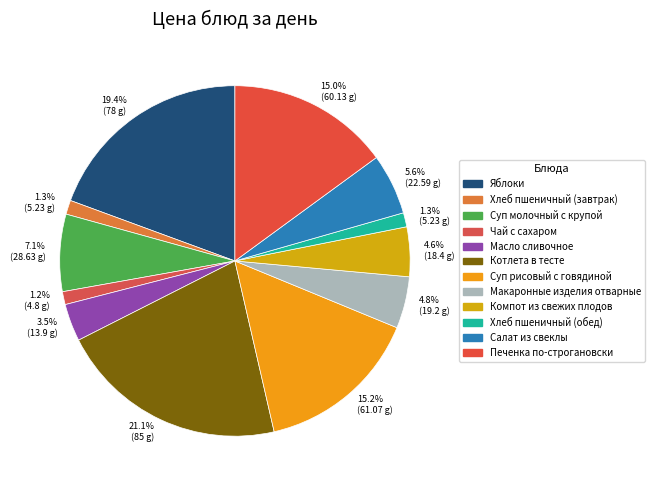

How many slices are in this pie chart?

12